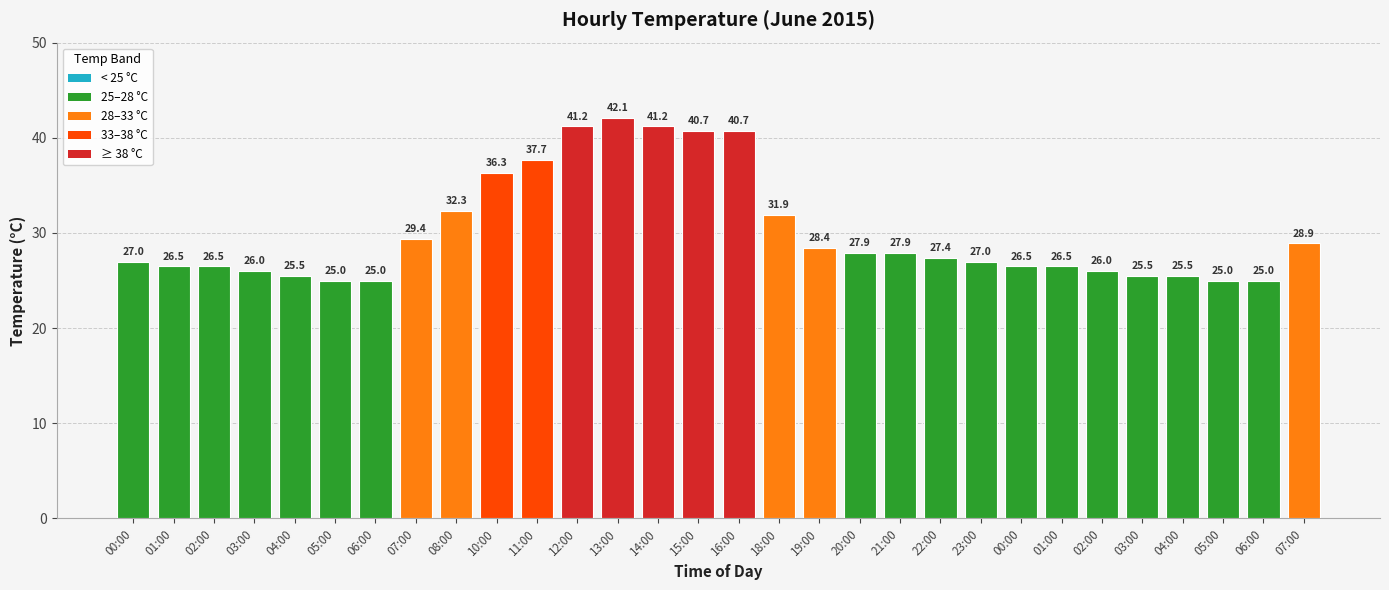

Does the chart contain stacked bars?

No